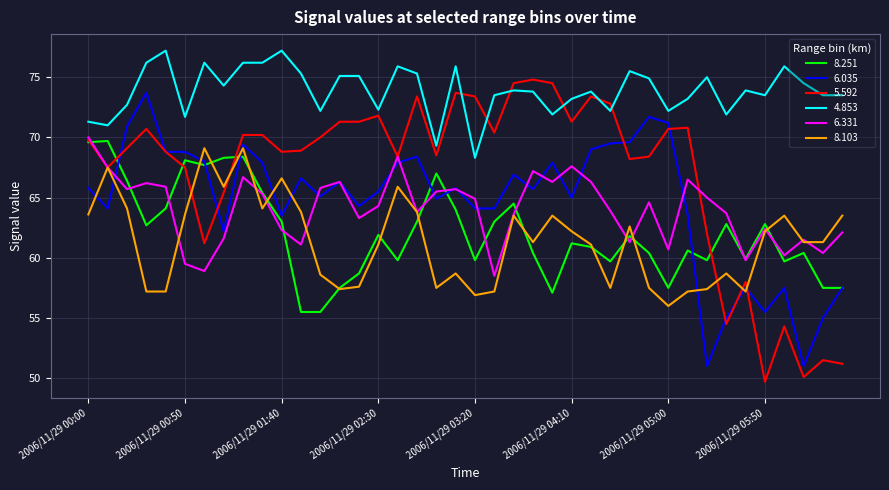

What is the minimum value shown in the chart?

49.7